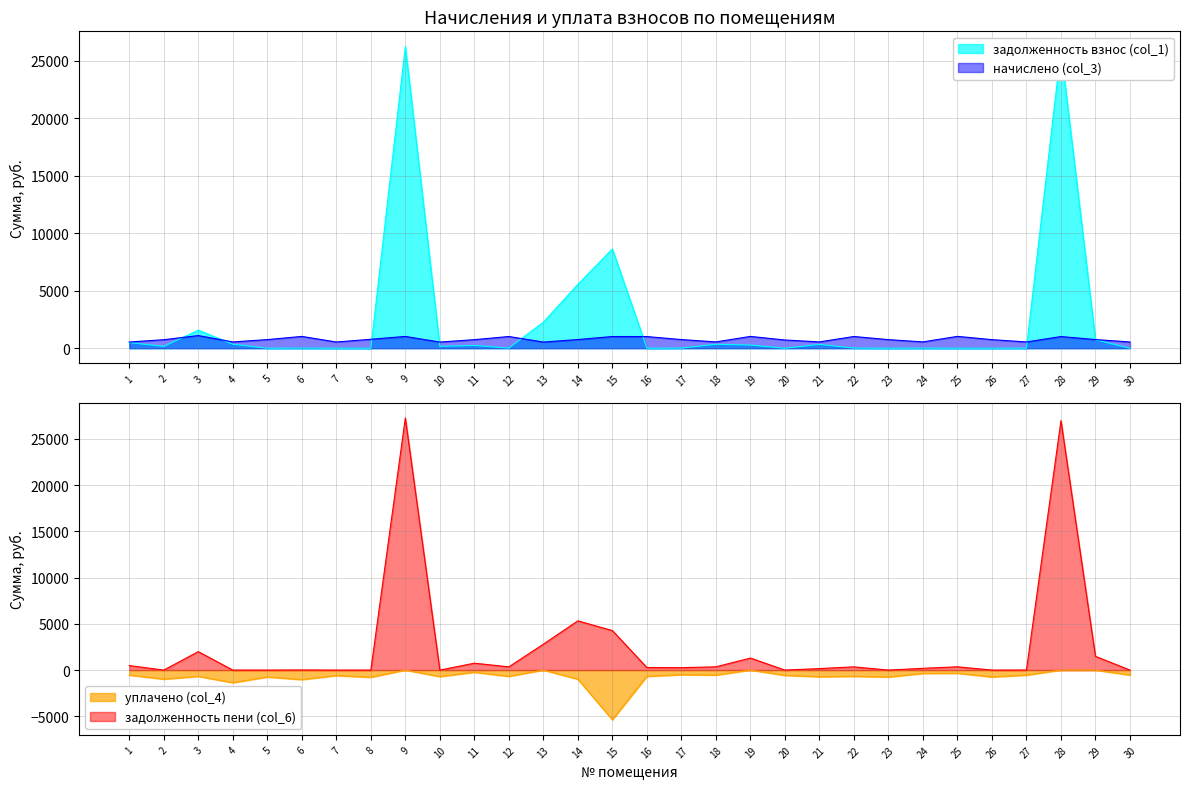

How many data points in задолженность взнос (col_1) are above 158?

15